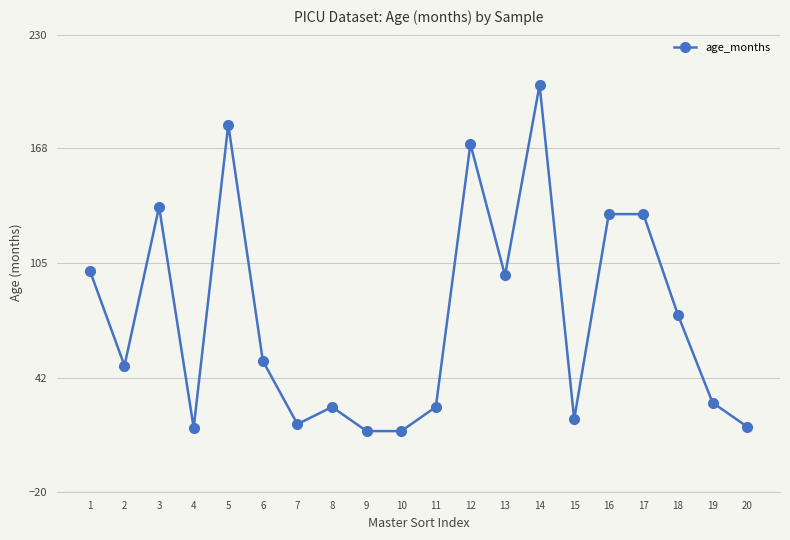

Approximately how many times larger is the value at 10 compared to 16?

0.1